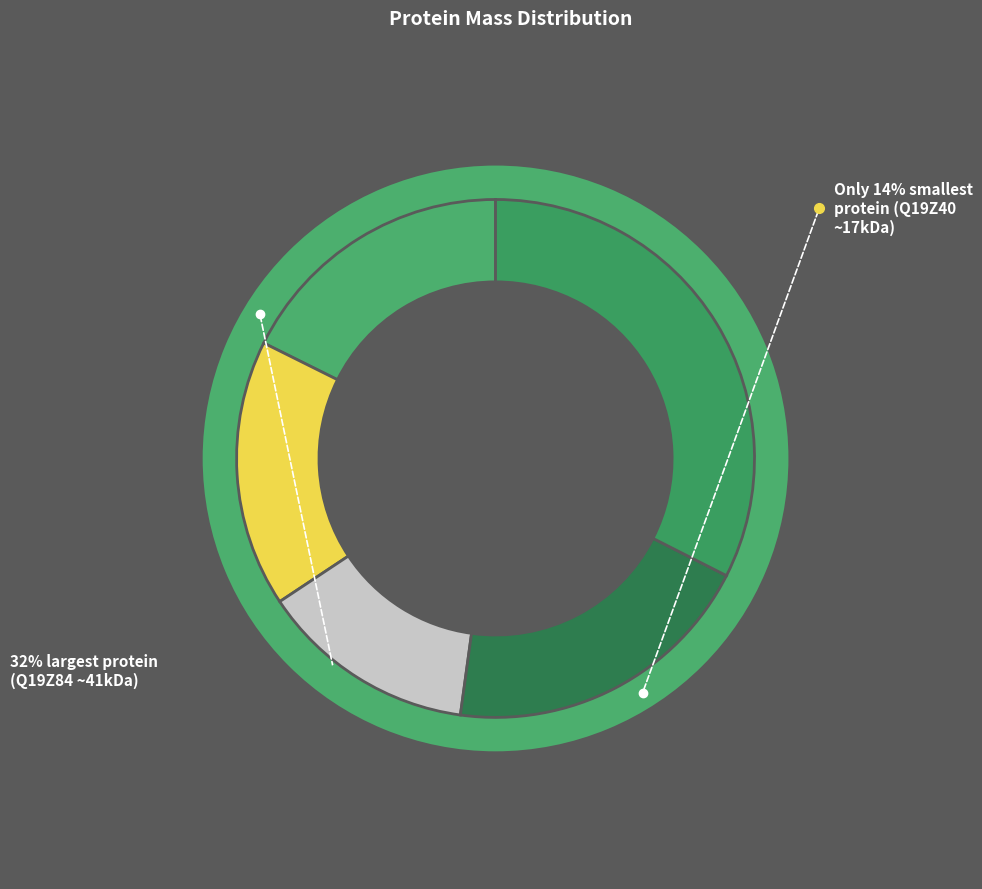

What percentage is the Q19Z63 slice, to the nearest percent?

20%